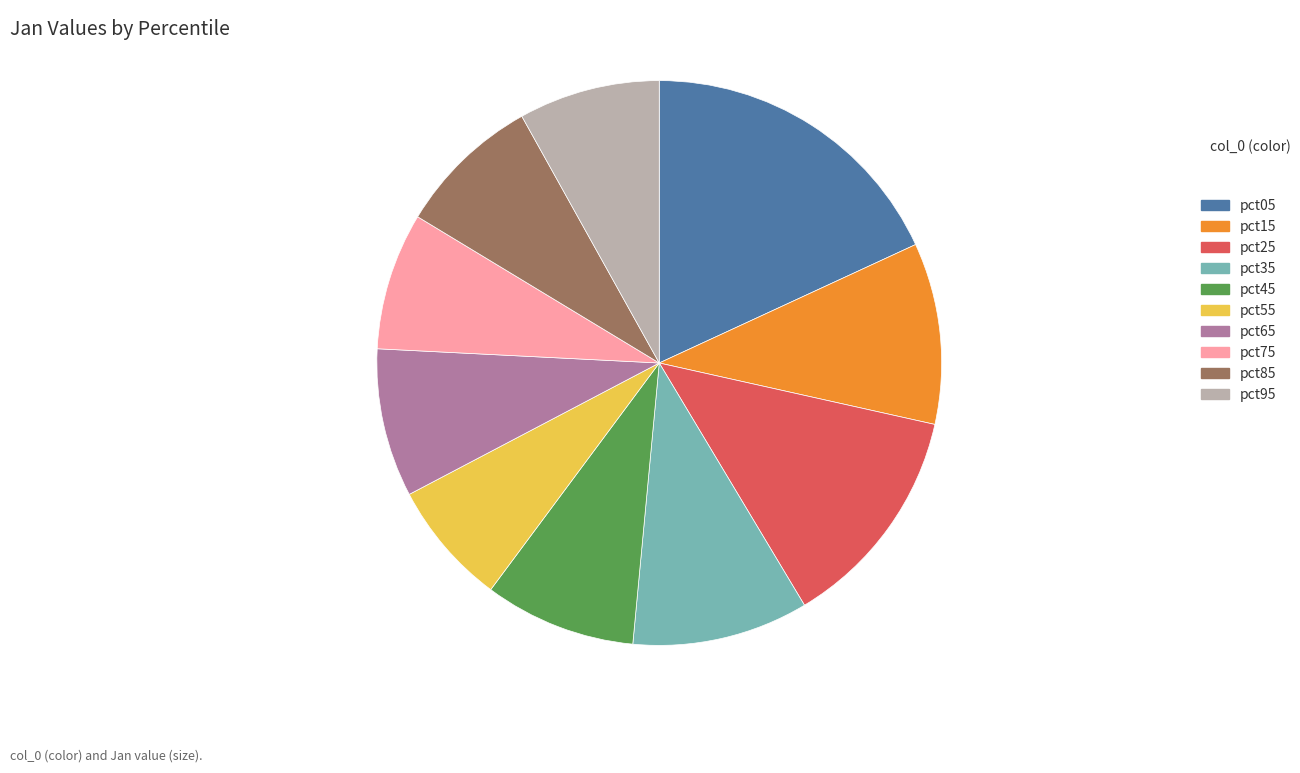

Does any single category account for the majority?

No